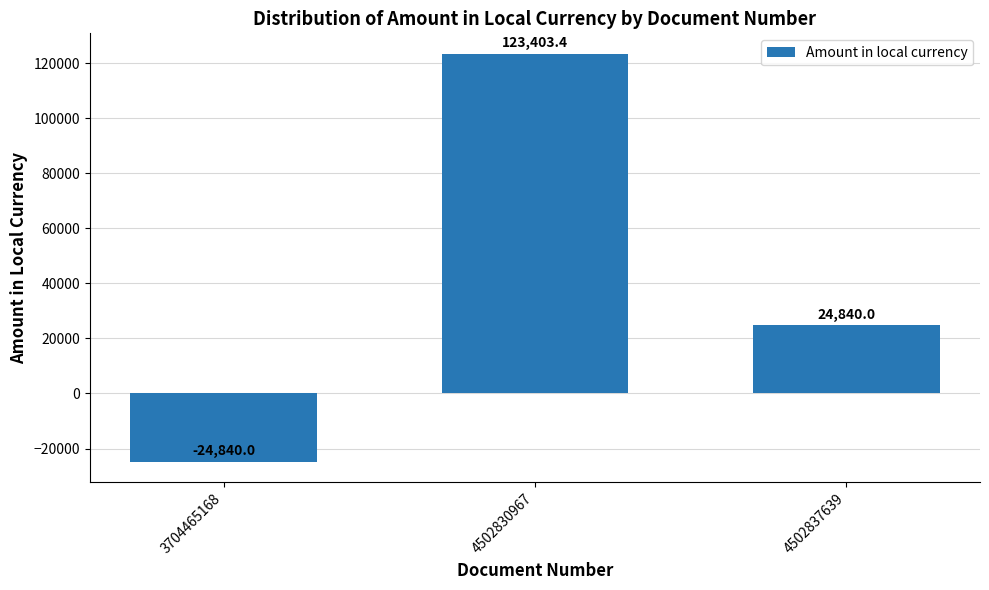

Reading right to left, extract all data points from this chart.

24840.0	123403.4	-24840.0